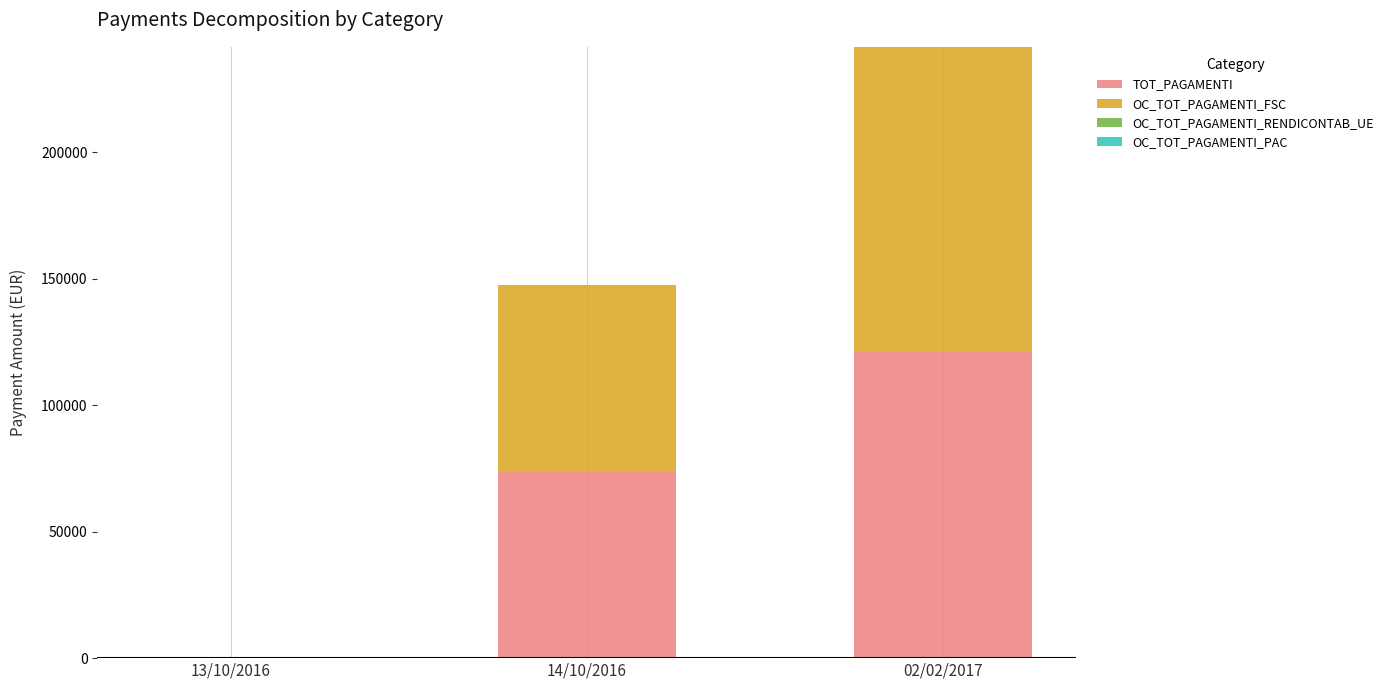

What is the total value across all series at 14/10/2016?

147536.4